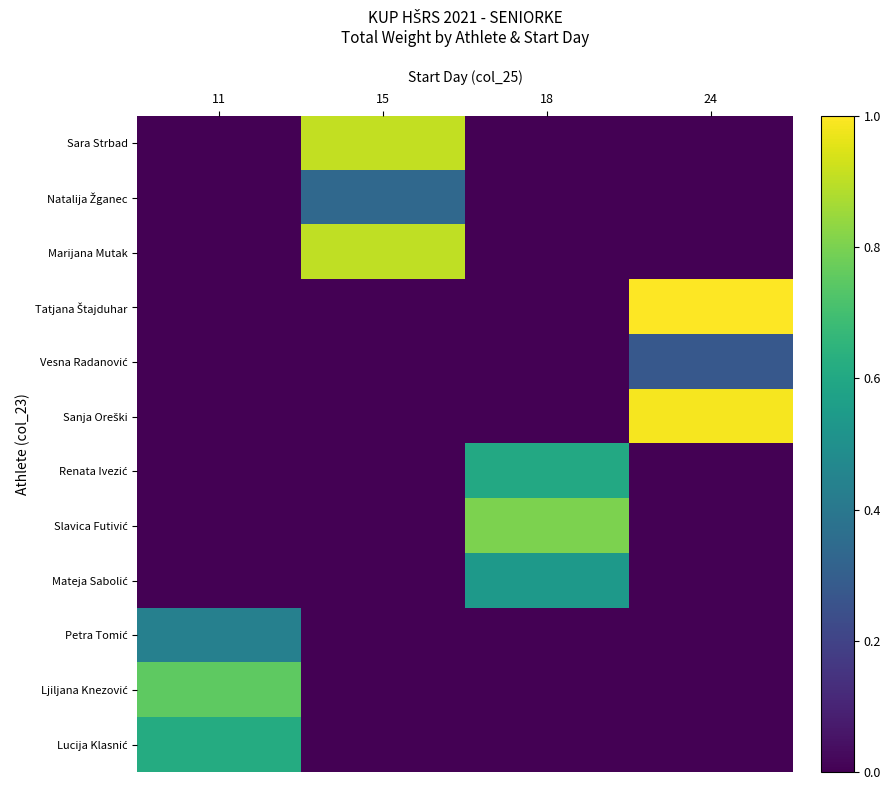

Which has a higher value, 15 or 18?

15